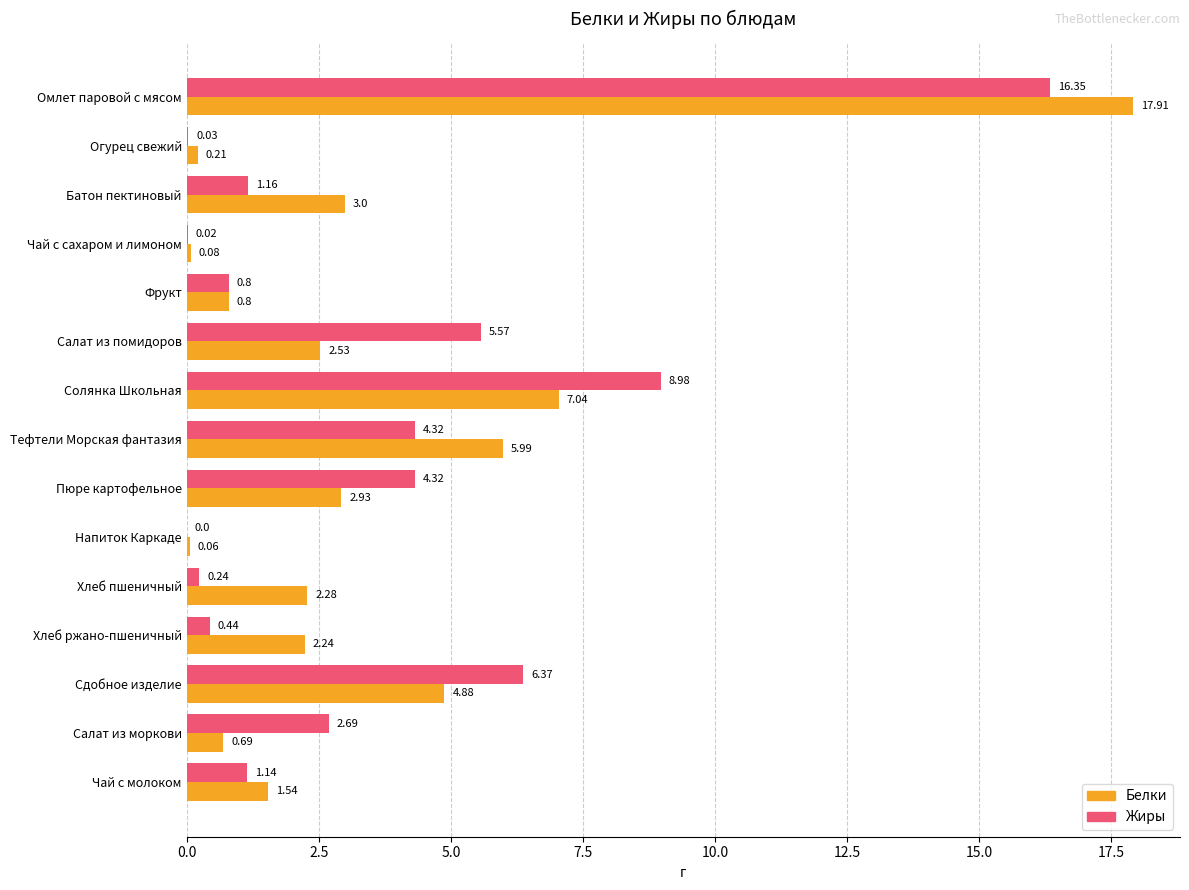

At which category is the sum across all series the highest?

Омлет паровой с мясом